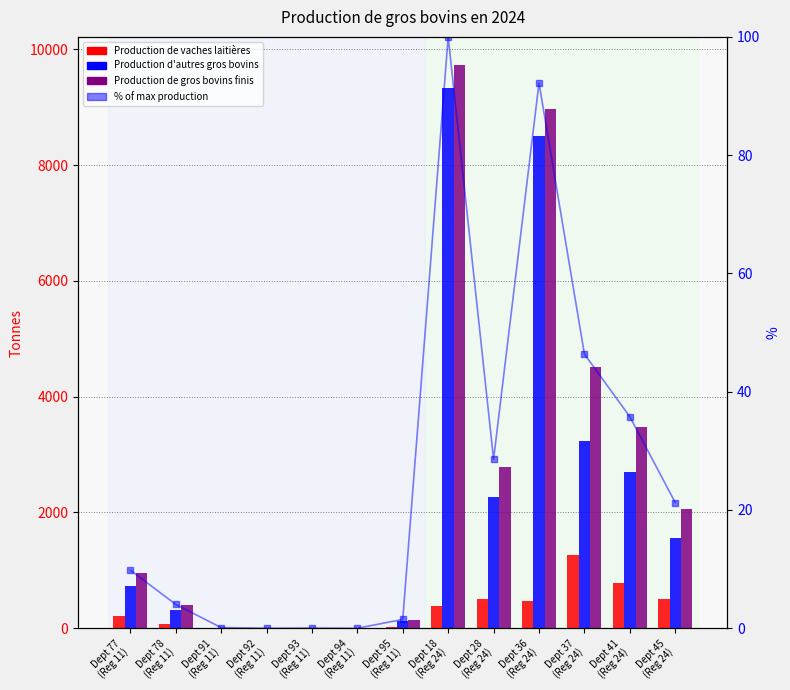

At how many categories does at least one series exceed 7209?

2